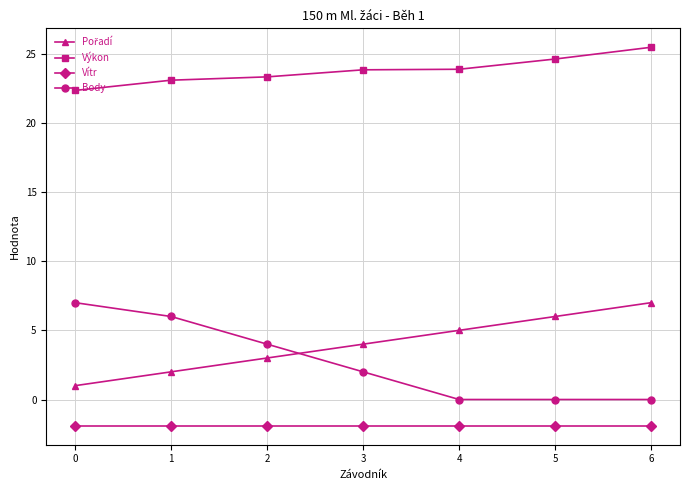

What is the difference between the highest and lowest values at 2?

25.2